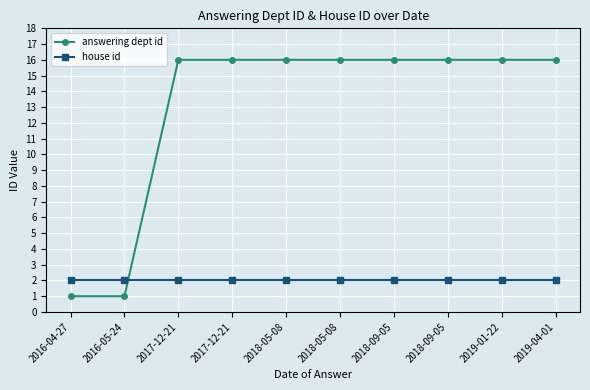

At which category is the sum across all series the highest?

2017-12-21